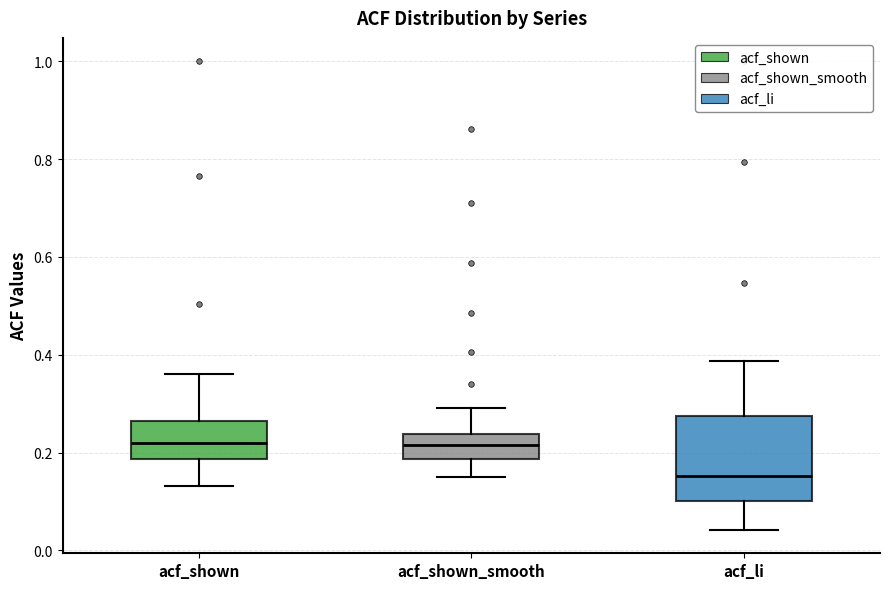

Reading left to right, read every box against the y-axis: the position of its median line, the range the box covers, and the ends of its whiskers. The values are not printed on the chart, so give them approximately, as read against the axis.

acf_shown: median 0.22, box 0.18 to 0.26, whiskers 0.14 to 0.36
acf_shown_smooth: median 0.22, box 0.18 to 0.24, whiskers 0.16 to 0.30
acf_li: median 0.16, box 0.10 to 0.28, whiskers 0.04 to 0.38